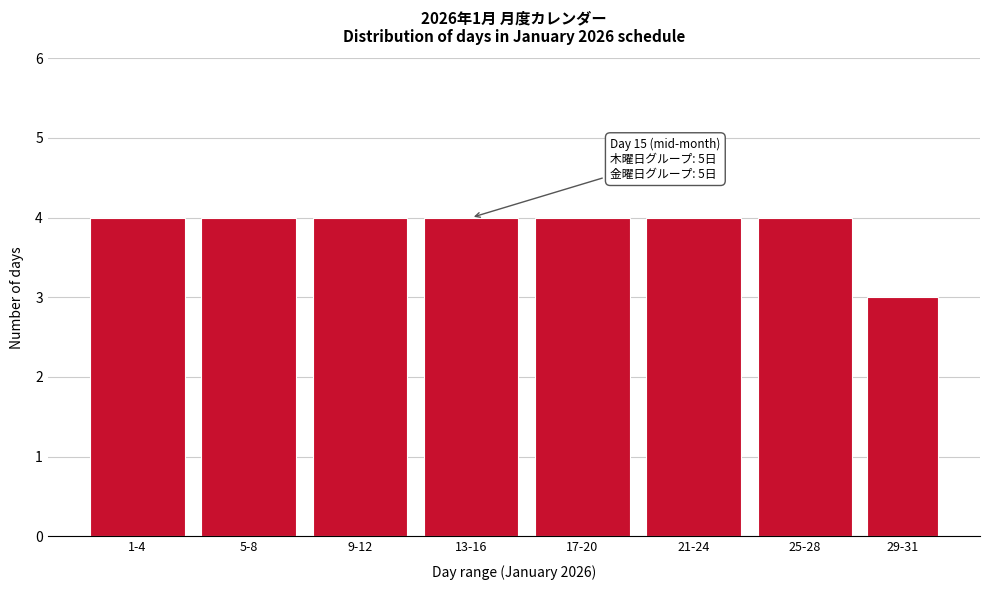

Reading left to right, what are all the values shown in this chart?

1-4=4	5-8=4	9-12=4	13-16=4	17-20=4	21-24=4	25-28=4	29-31=3